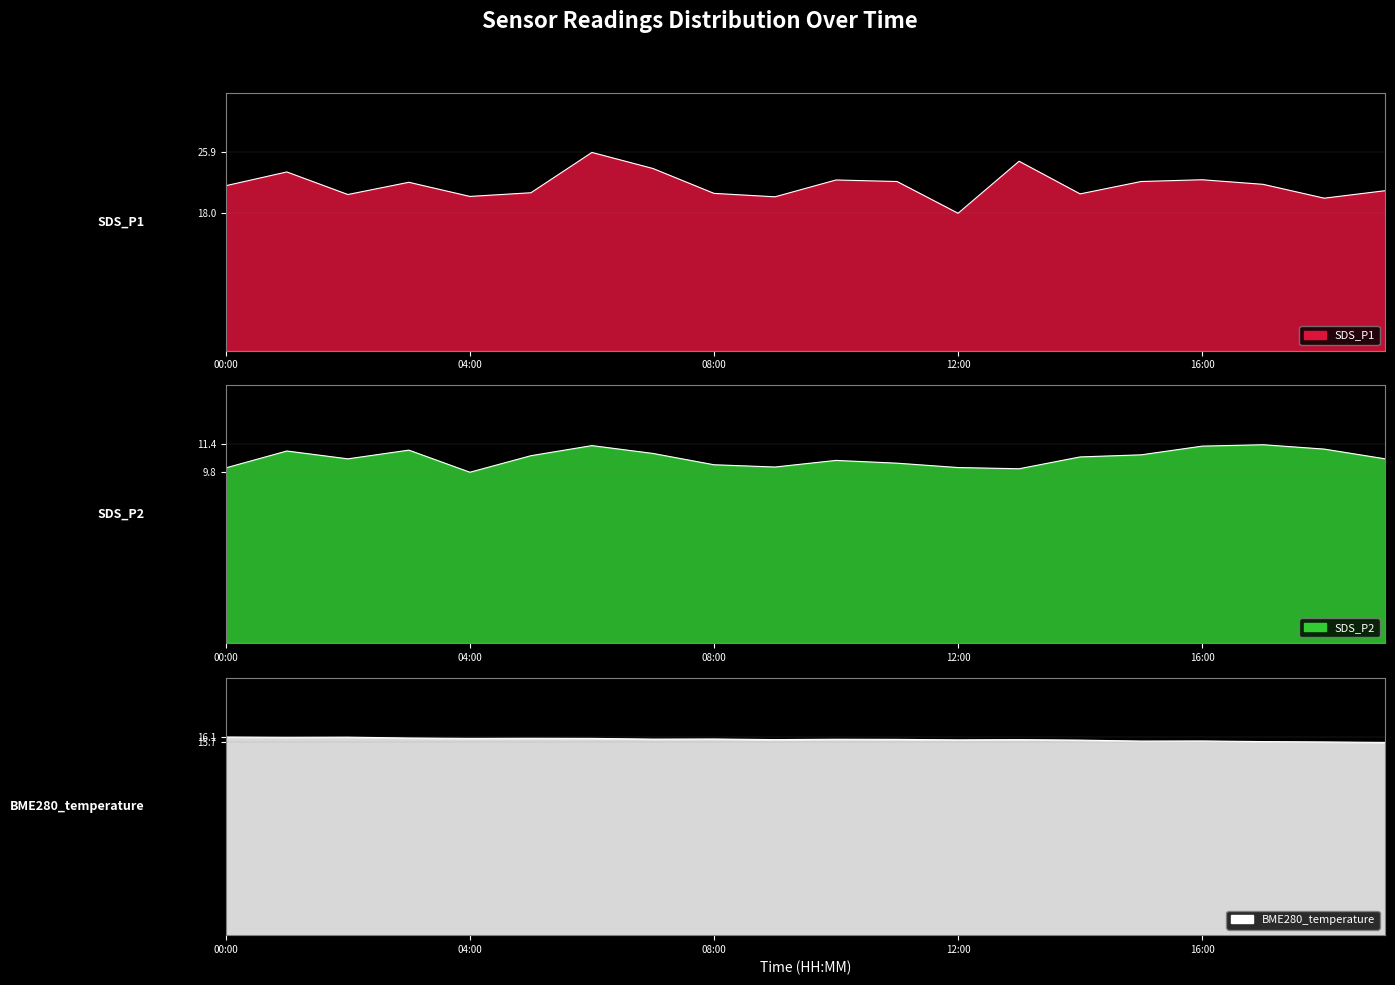

Rank the series by their maximum value, from lowest to highest.

SDS_P2, BME280_temperature, SDS_P1